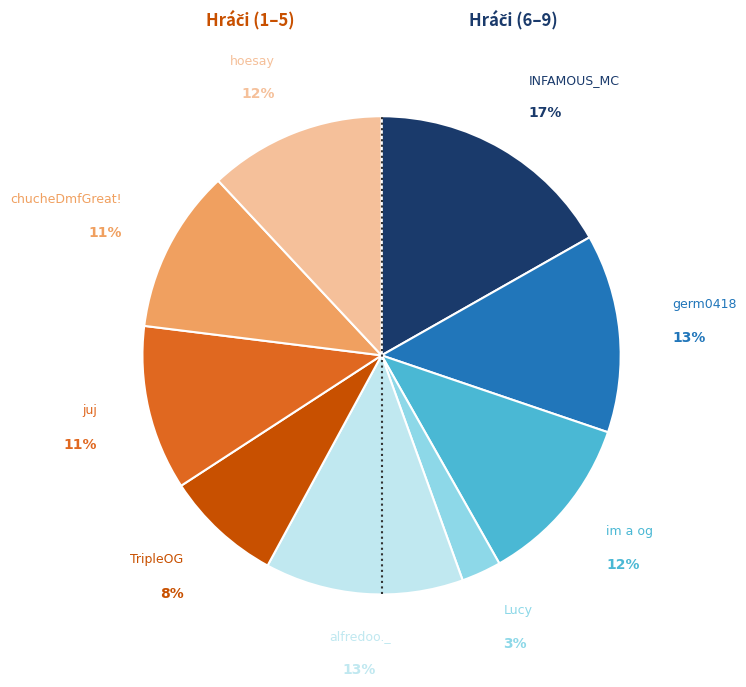

To the nearest percent, what is the difference between the largest and smallest slice percentages?

14%